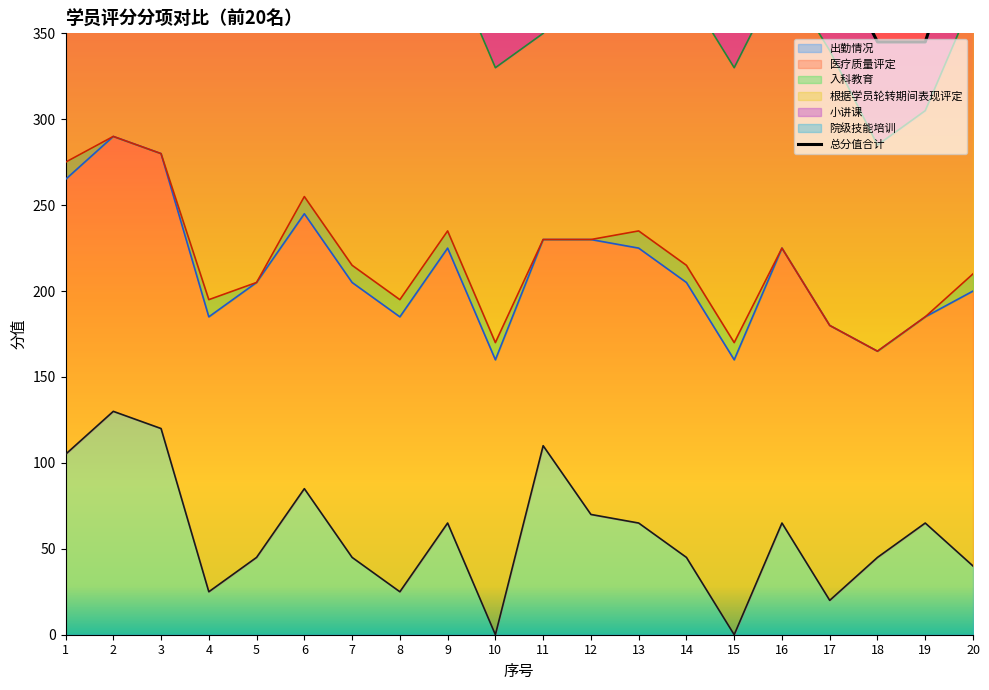

What is the sum of the values at 19 and 8?

760